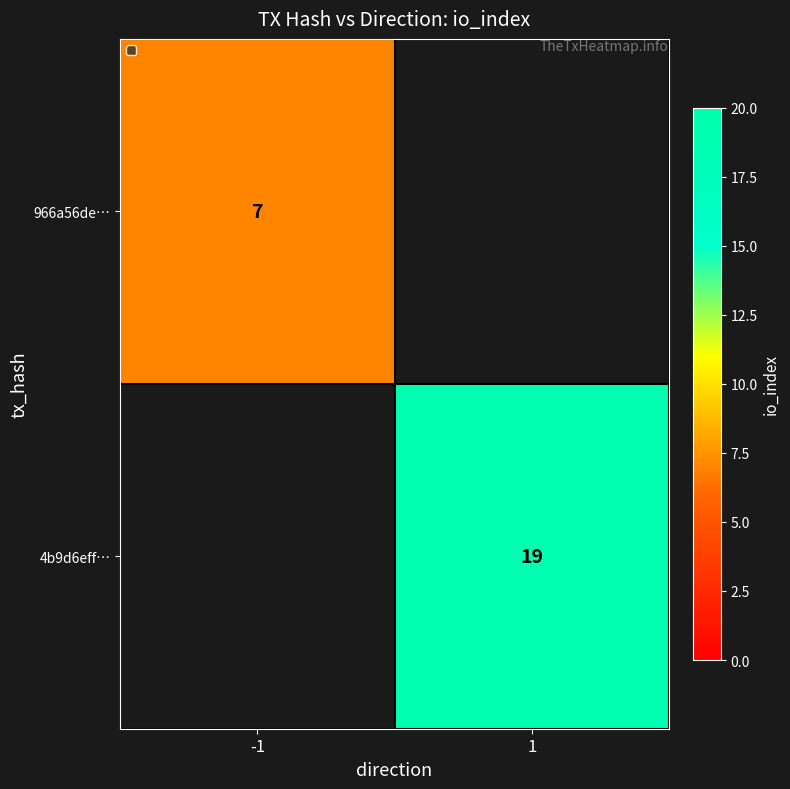

At which category is the sum across all series the highest?

1